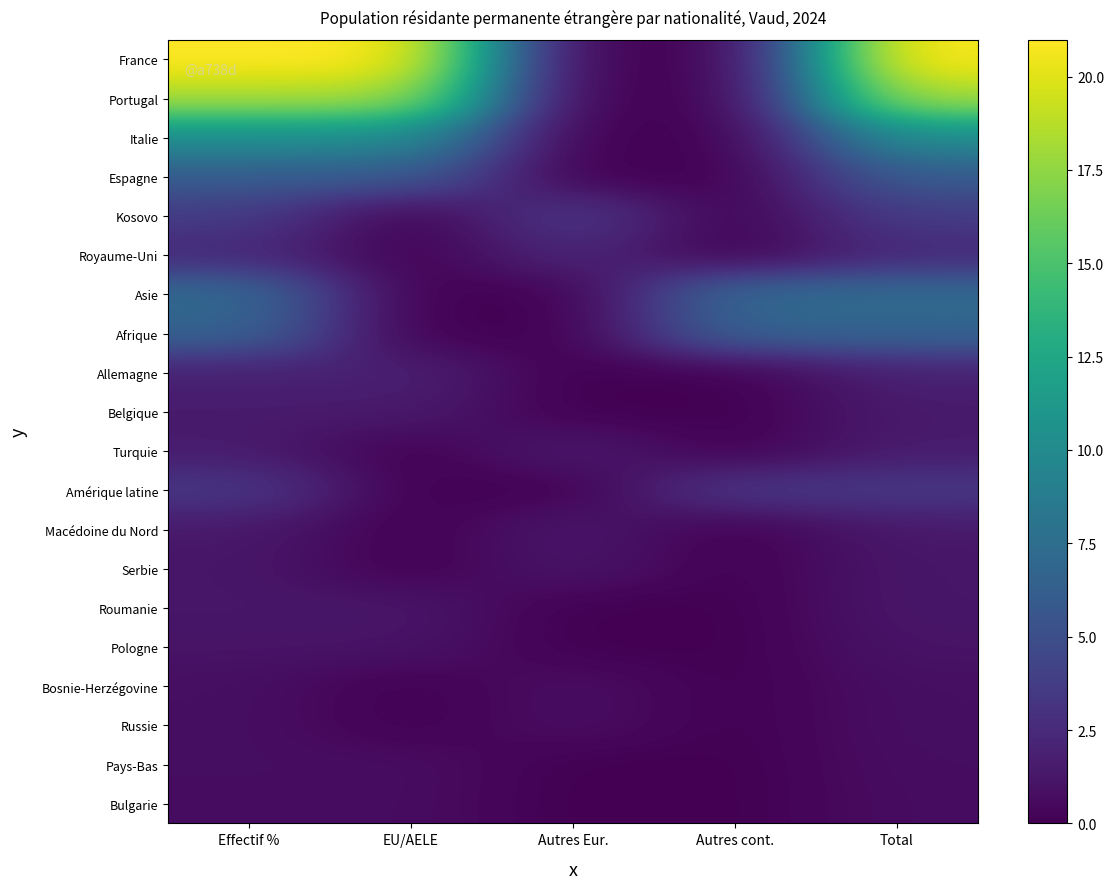

At which category is the sum across all series the highest?

Effectif %